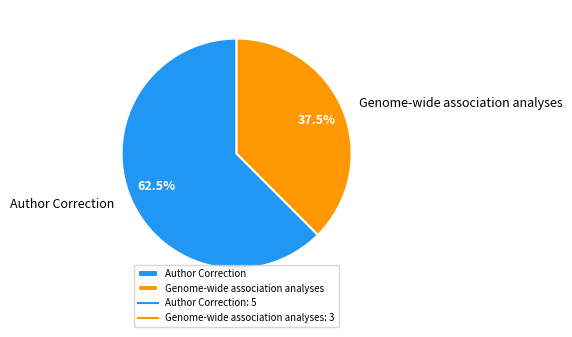

Is there any slice that represents more than half of the pie?

Yes